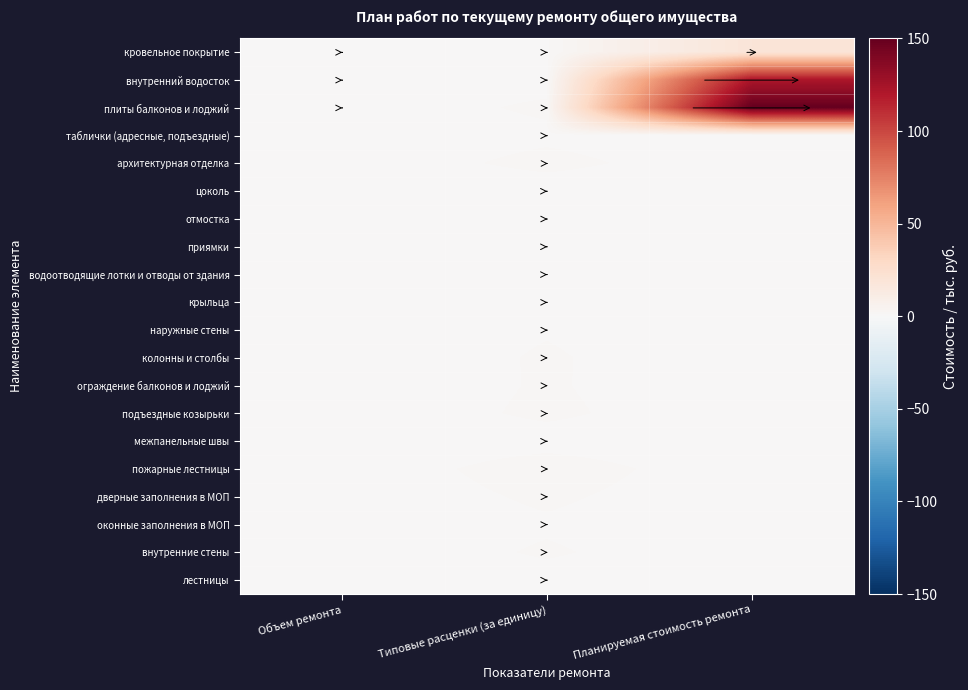

Which series has the largest total across all categories?

плиты балконов и лоджий